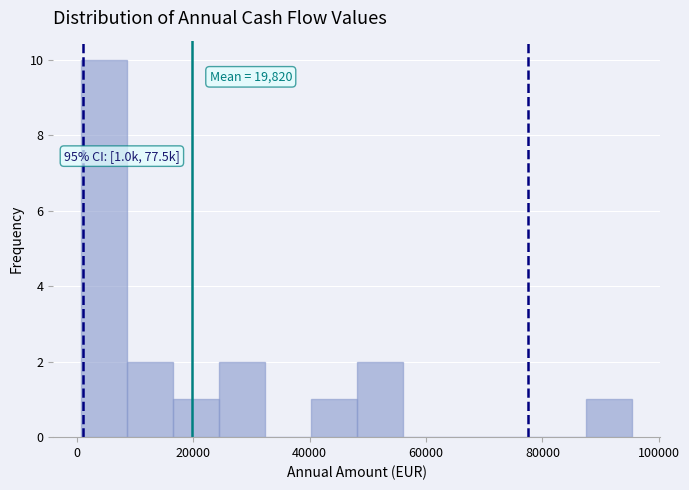

Around what value on the x-axis is the tallest bar? Give the approximate position of its centre, as read against the axis.

4000